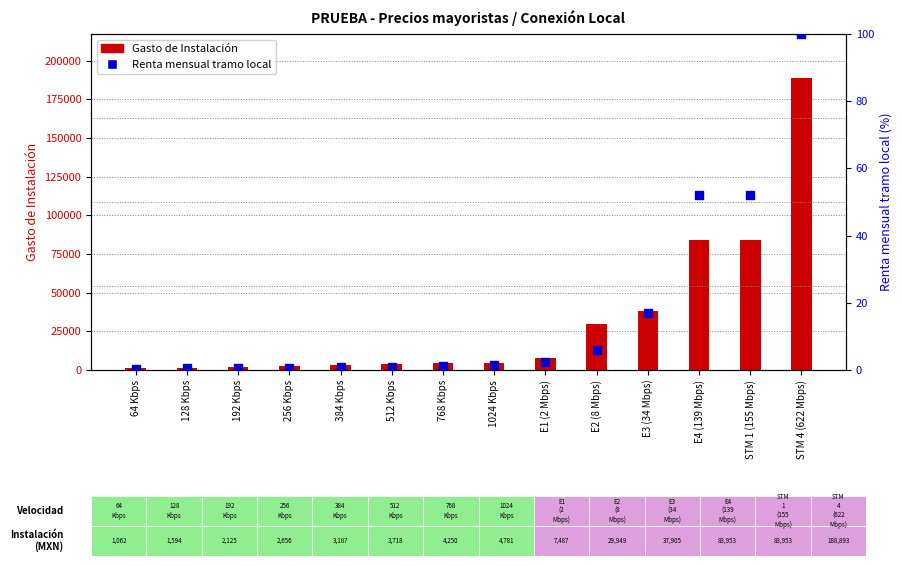

Which series has the widest spread of Y values?

Gasto de Instalación